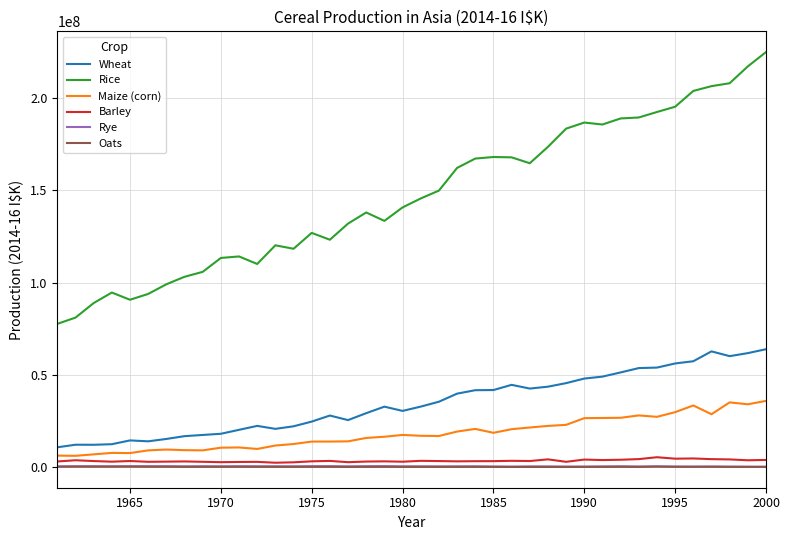

True or false: Oats and Rice cross at least once.

False